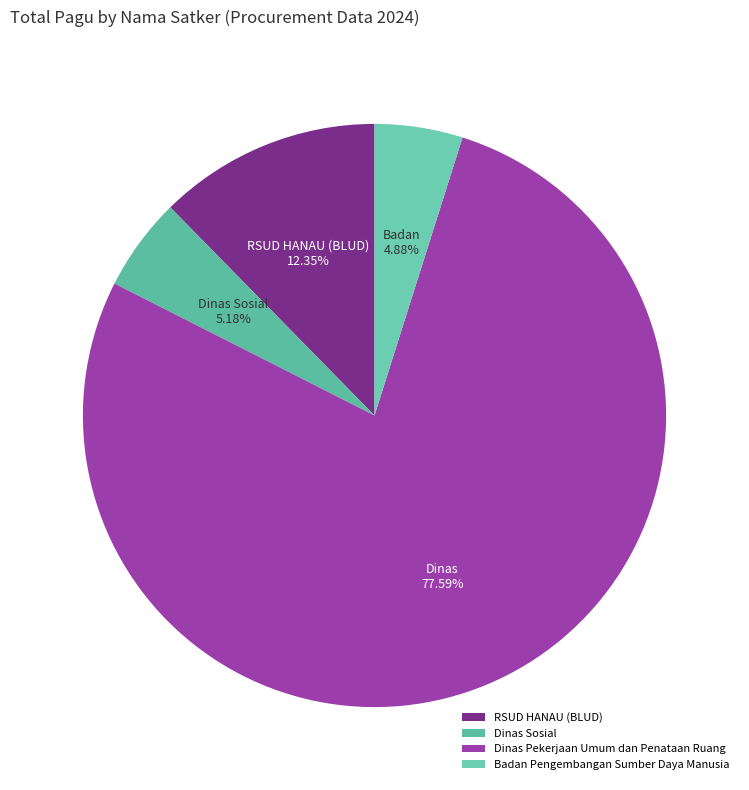

How many segments does this pie chart have?

4